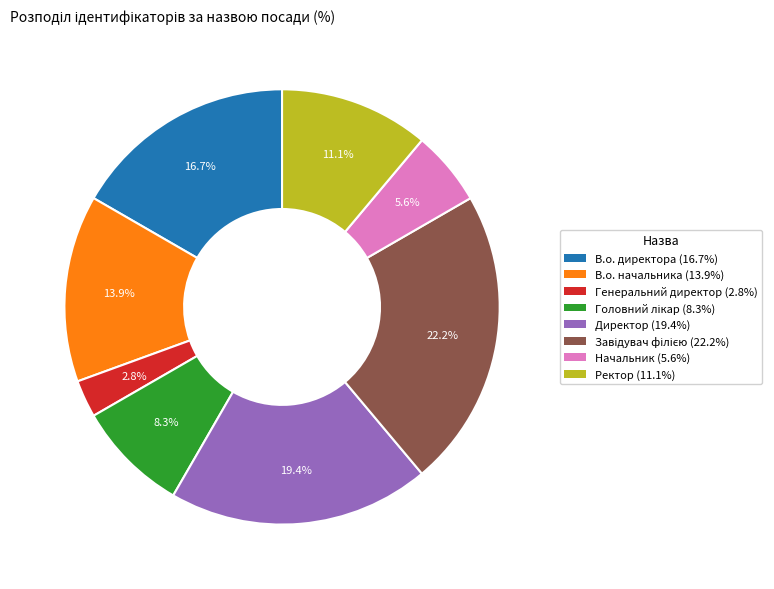

The Начальник slice represents 1% of the pie. True or false?

False